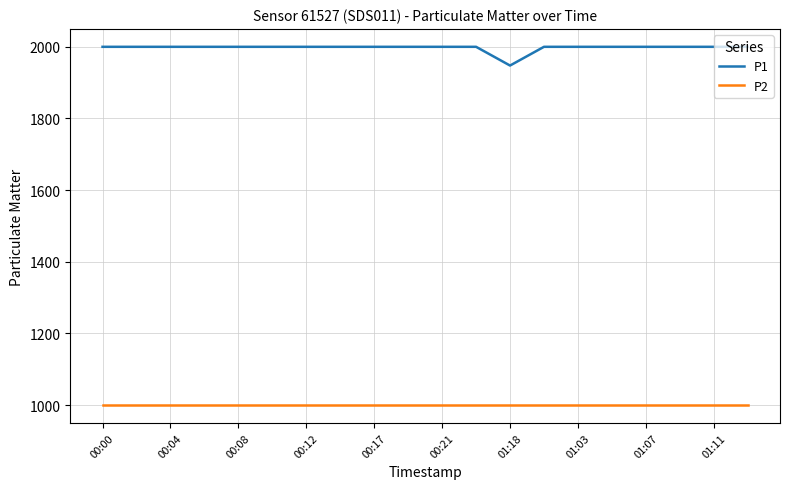

What is the sum of all P1 values?

39945.7